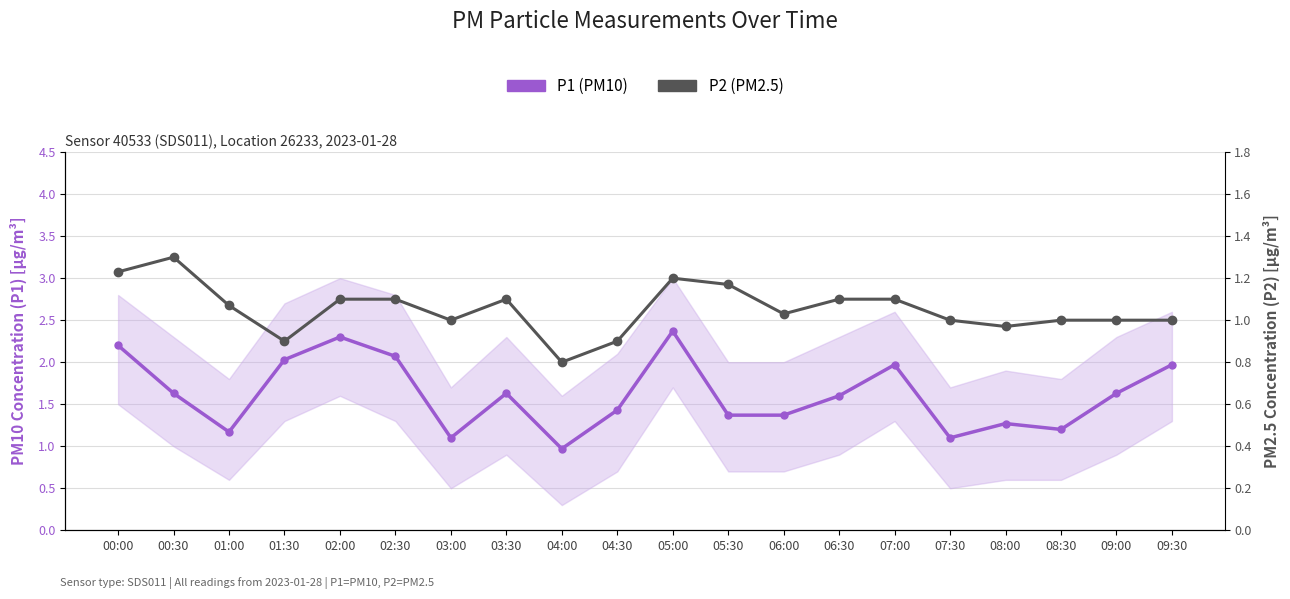

How many interior local peaks does the P2 (PM2.5) series have?

3